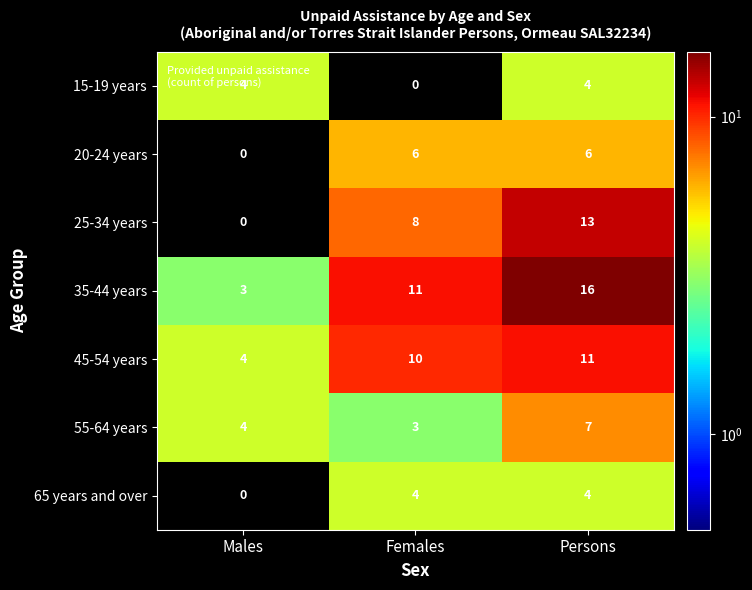

What is the difference between the highest and lowest values at Males?

4